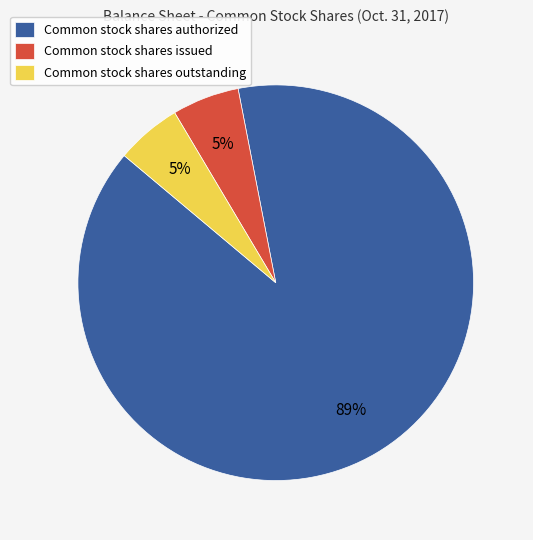

The Common stock shares issued slice represents 5% of the pie. True or false?

True